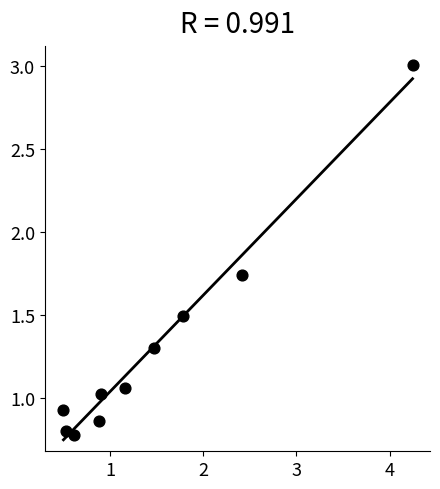

What is the average Y value?

1.3